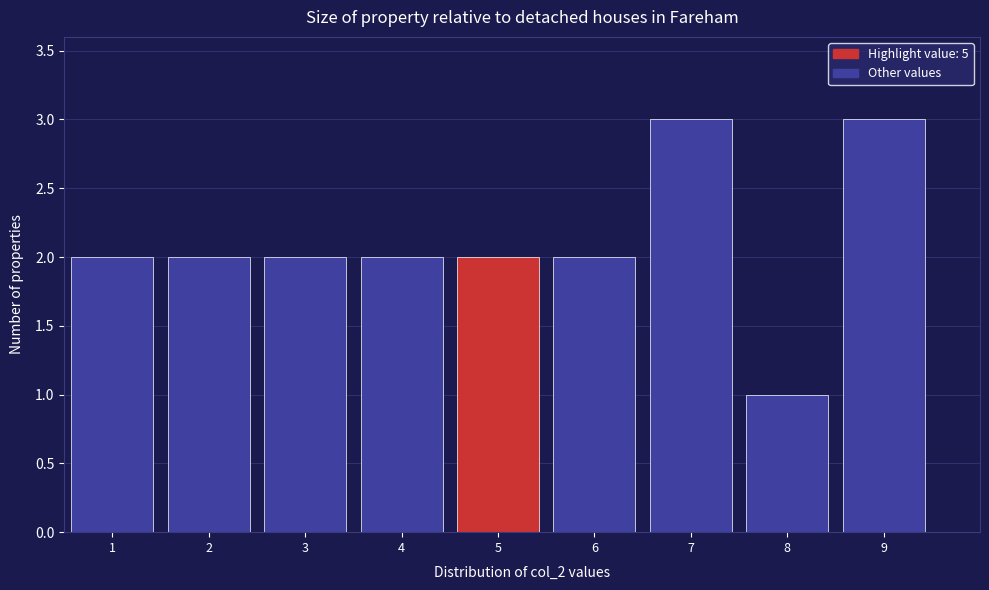

Reading left to right, list every bar in this chart as the range it spans on the x-axis followed by its height. The values are not printed on the chart, so give them approximately, as read against the axis.

0.5 to 1.5: 2
1.5 to 2.5: 2
2.5 to 3.5: 2
3.5 to 4.5: 2
4.5 to 5.5: 2
5.5 to 6.5: 2
6.5 to 7.5: 3
7.5 to 8.5: 1
8.5 to 9.5: 3